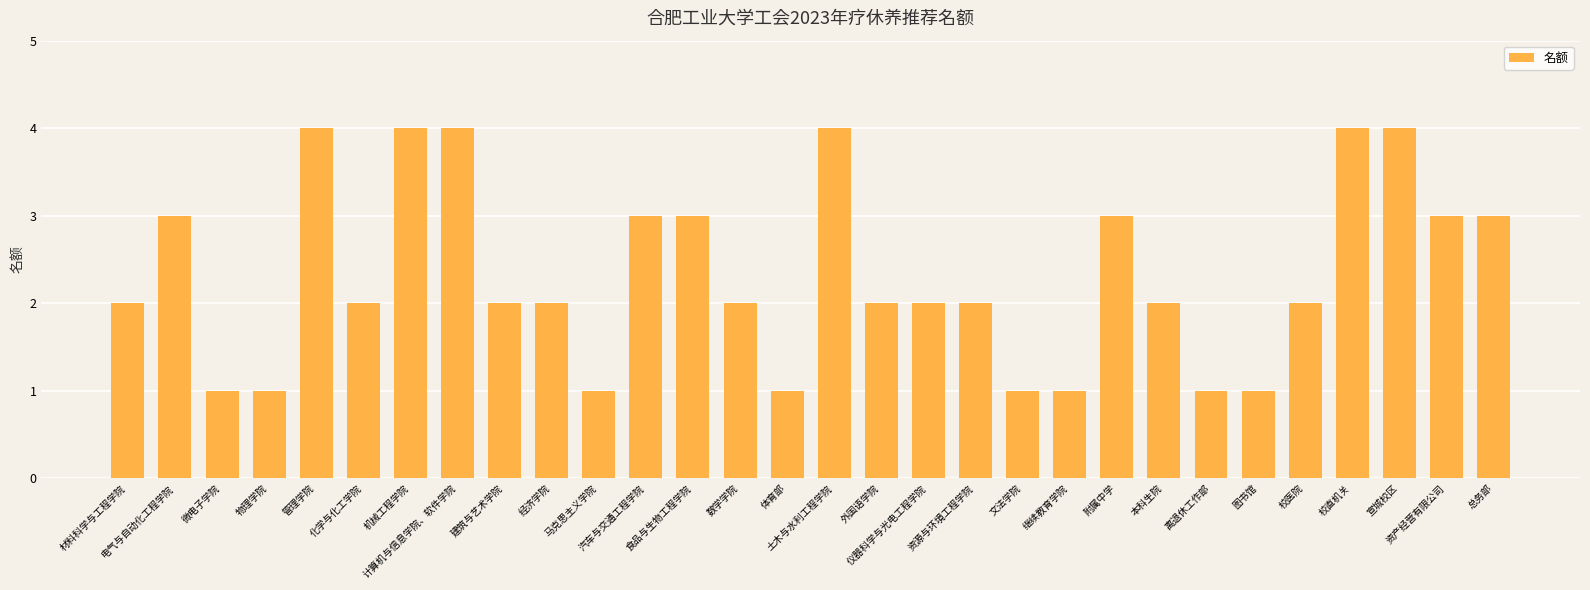

Are the bars grouped side by side (vs. stacked)?

No